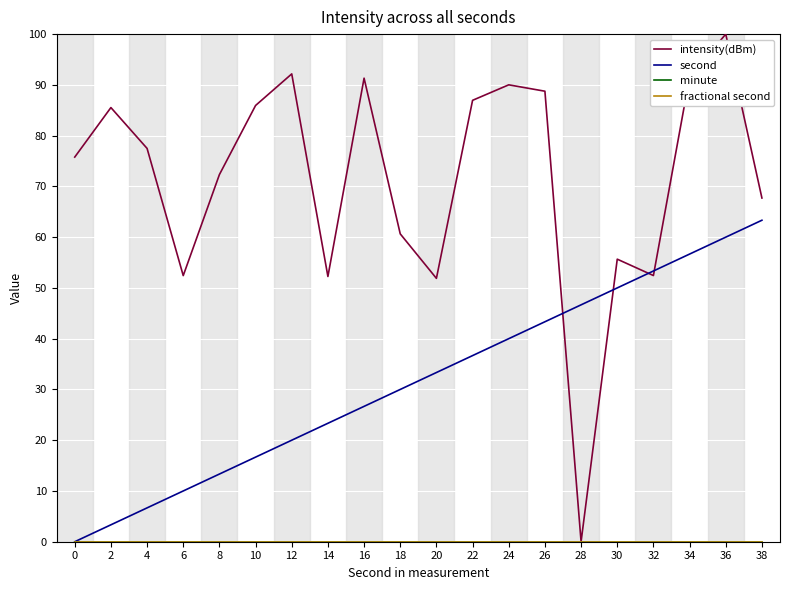

What is the sum of all second values?

633.3